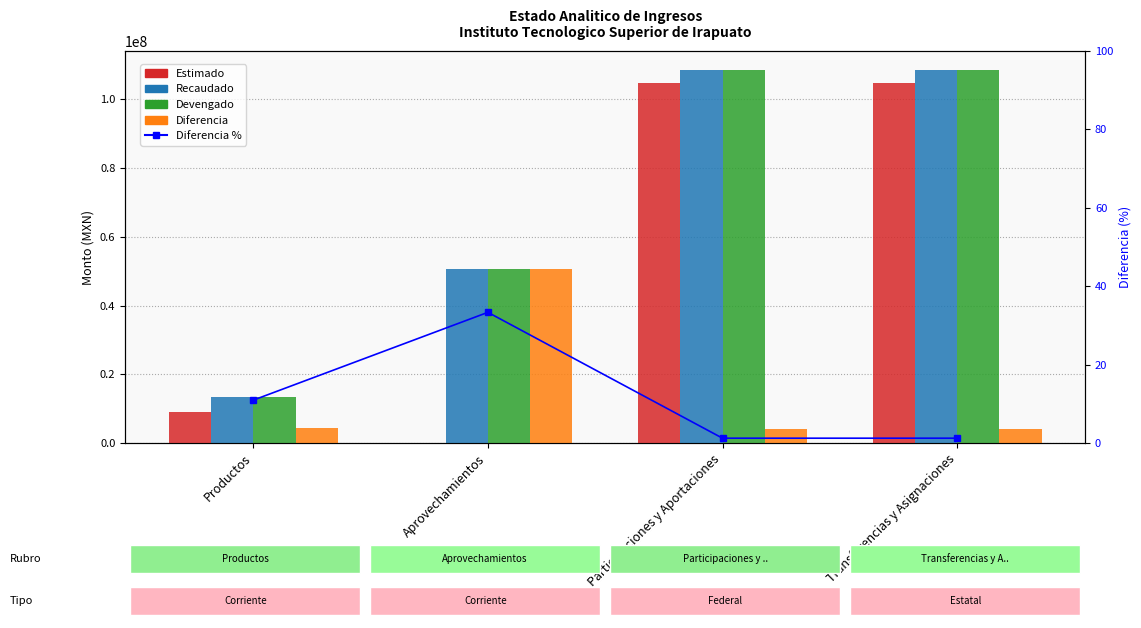

The Devengado series shows 108624212.8 at Transferencias y Asignaciones. True or false?

True